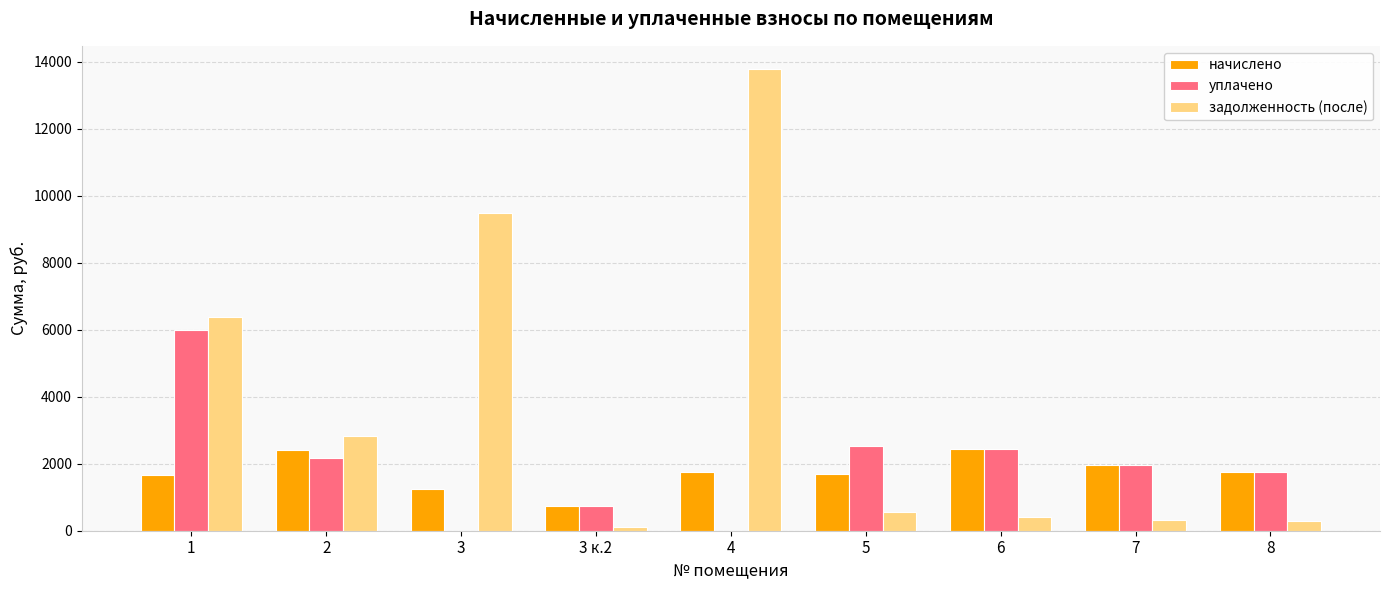

Are the bars horizontal?

No